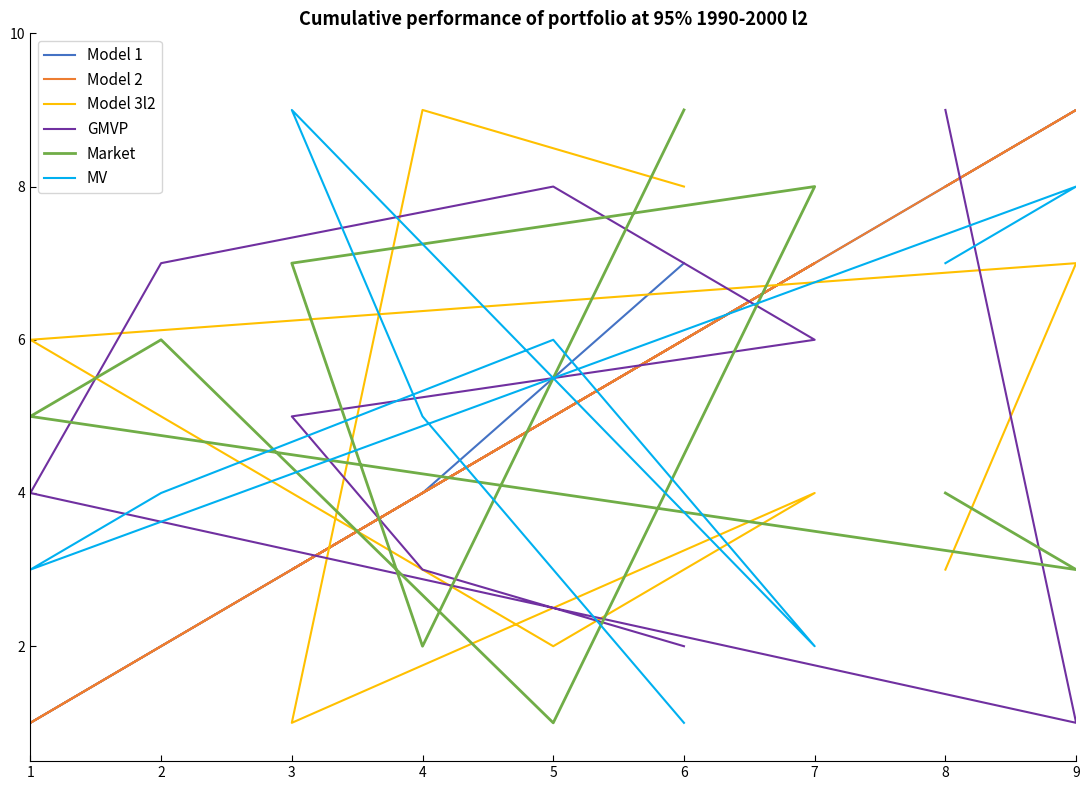

What is the minimum value for GMVP?

1